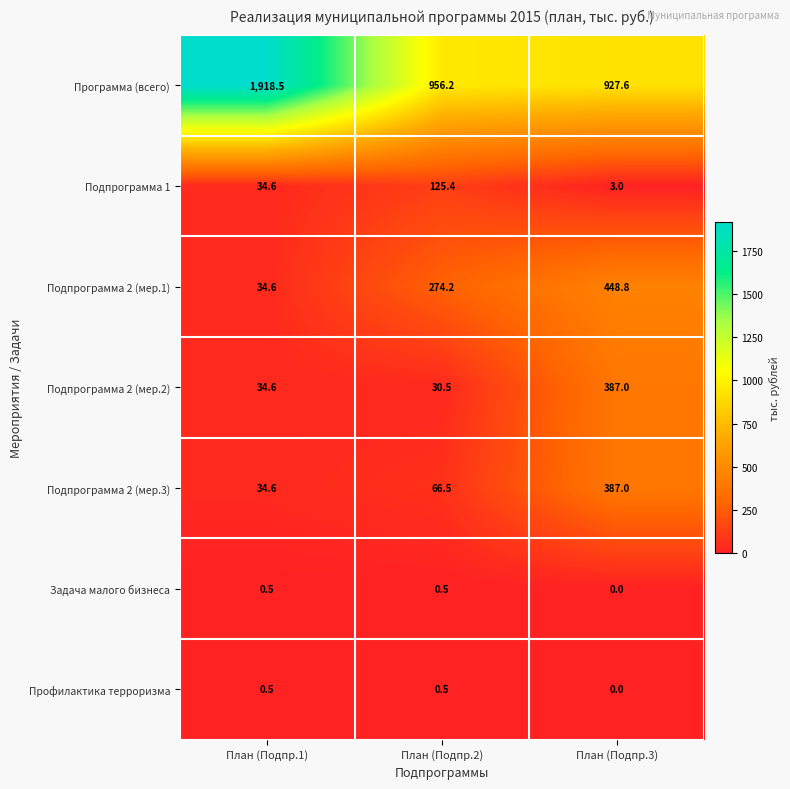

Reading left to right, transcribe all the data shown in this chart.

Программа (всего): 1918.5	956.2	927.6
Подпрограмма 1: 34.6	125.4	3.0
Подпрограмма 2 (мер.1): 34.6	274.2	448.8
Подпрограмма 2 (мер.2): 34.6	30.5	387.0
Подпрограмма 2 (мер.3): 34.6	66.5	387.0
Задача малого бизнеса: 0.5	0.5	0.0
Профилактика терроризма: 0.5	0.5	0.0